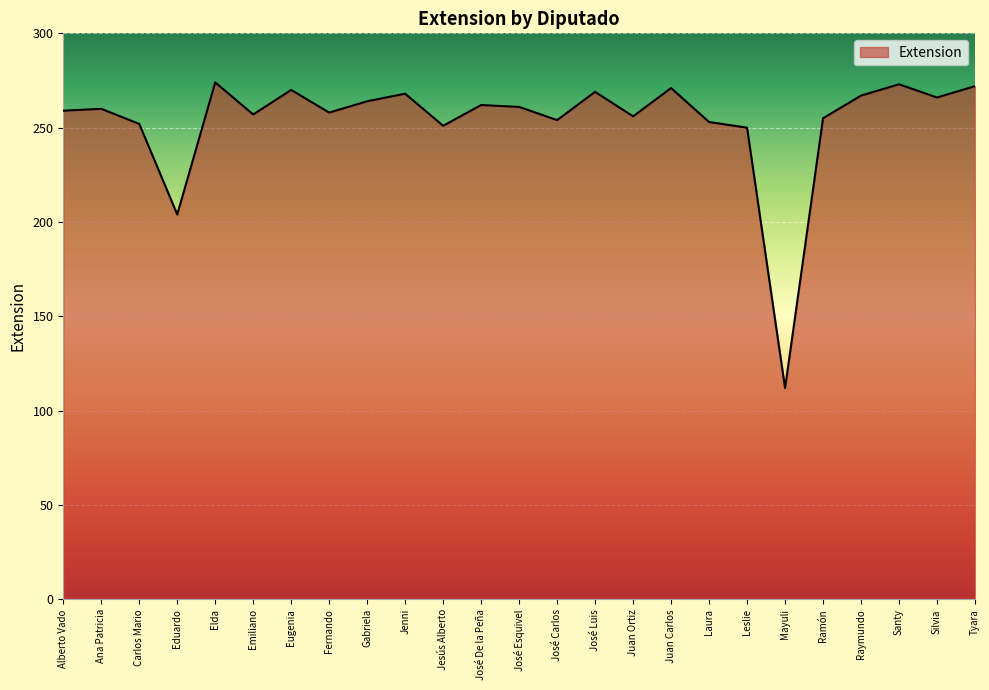

The value at Mayuli is 171. True or false?

False